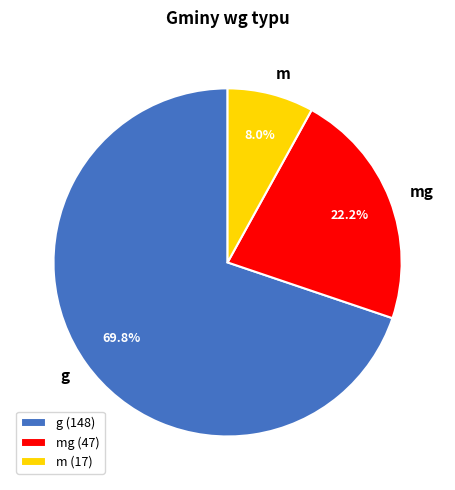

Rank the categories by value from lowest to highest.

m, mg, g